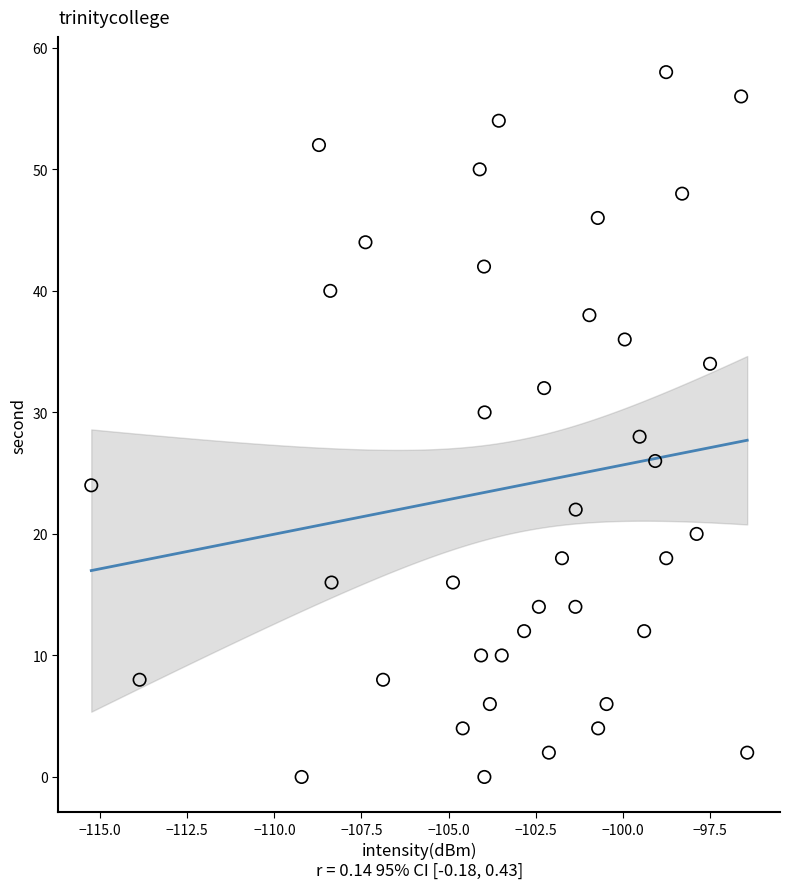

What is the range of Y values (max minus min)?

58